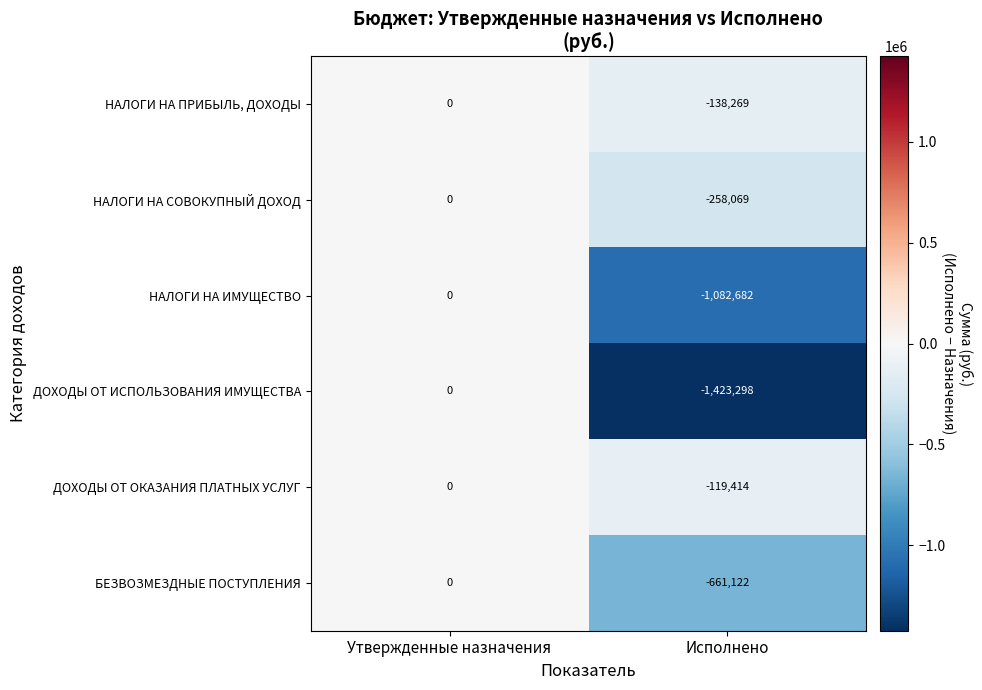

Where is ДОХОДЫ ОТ ИСПОЛЬЗОВАНИЯ ИМУЩЕСТВА nearest to the value -711649?

Утвержденные назначения